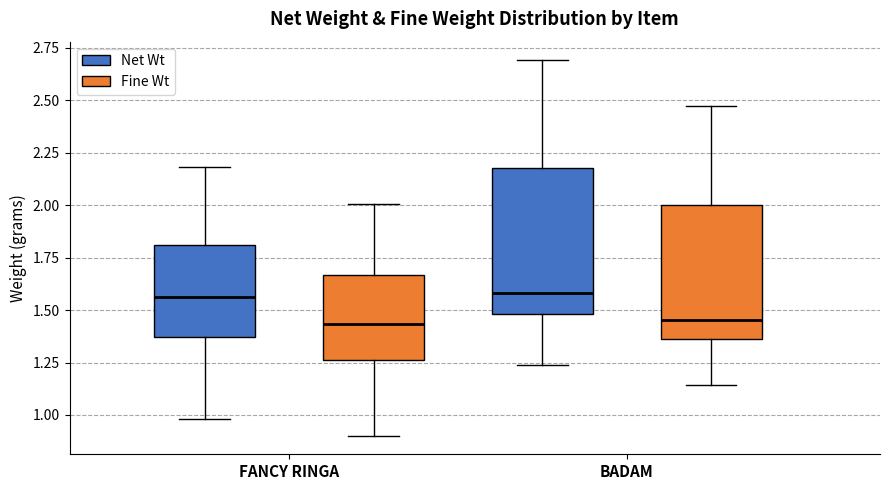

Reading left to right, transcribe this box plot: for each box, give where its median line is, the range the box spans, and where its two whiskers end, as read against the y-axis. The values are not printed on the chart, so give them approximately, as read against the axis.

FANCY RINGA (Net Wt): median 1.55, box 1.35 to 1.80, whiskers 1.00 to 2.20
FANCY RINGA (Fine Wt): median 1.45, box 1.25 to 1.65, whiskers 0.90 to 2.00
BADAM (Net Wt): median 1.60, box 1.50 to 2.20, whiskers 1.25 to 2.70
BADAM (Fine Wt): median 1.45, box 1.35 to 2.00, whiskers 1.15 to 2.50